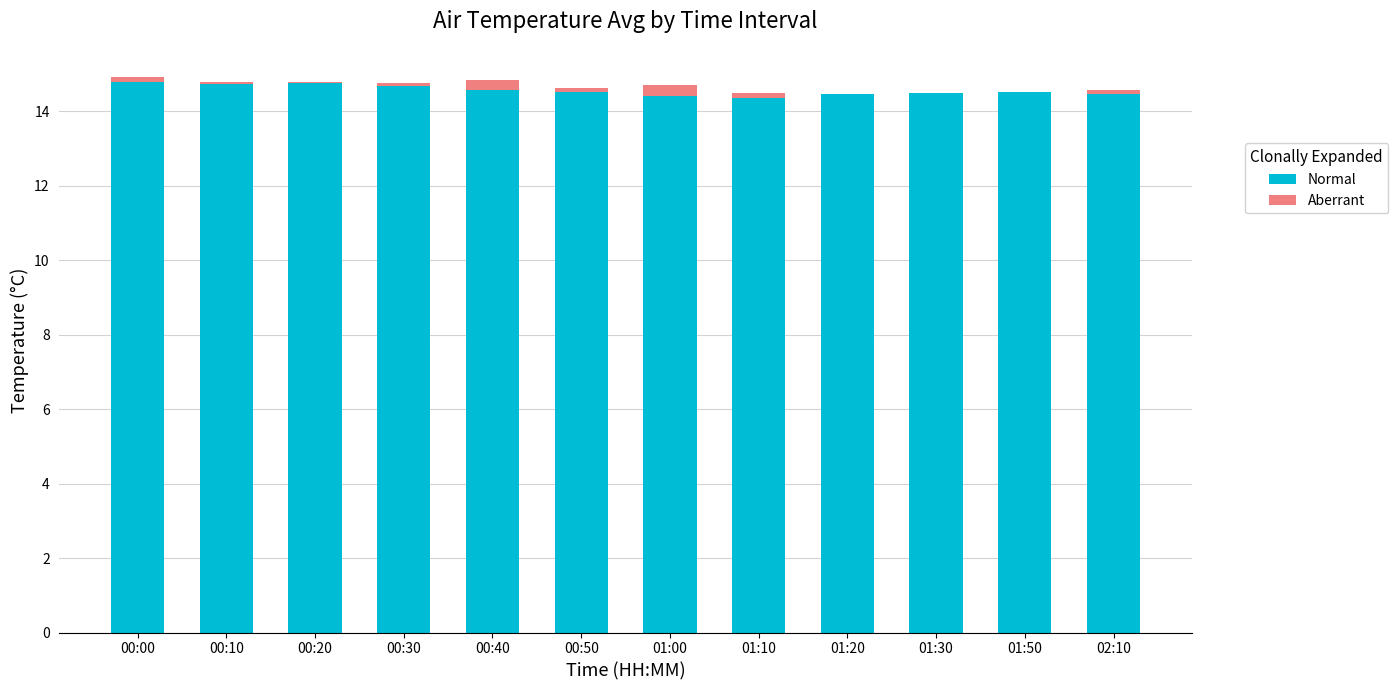

How many Normal values are between 14 and 15?

12